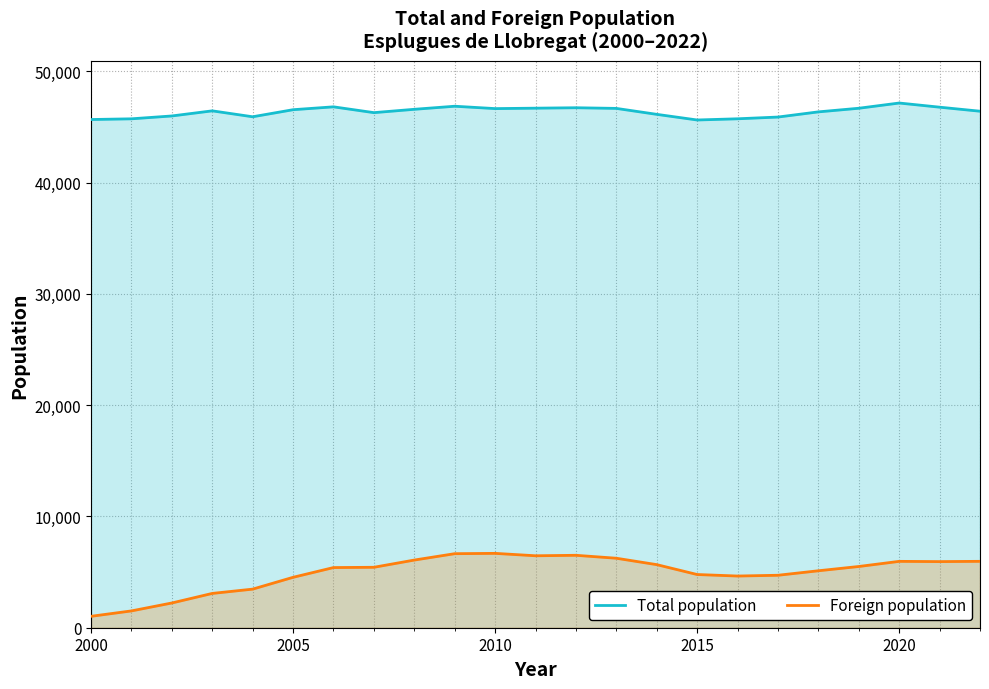

Which series has the largest range (max minus min)?

Foreign population